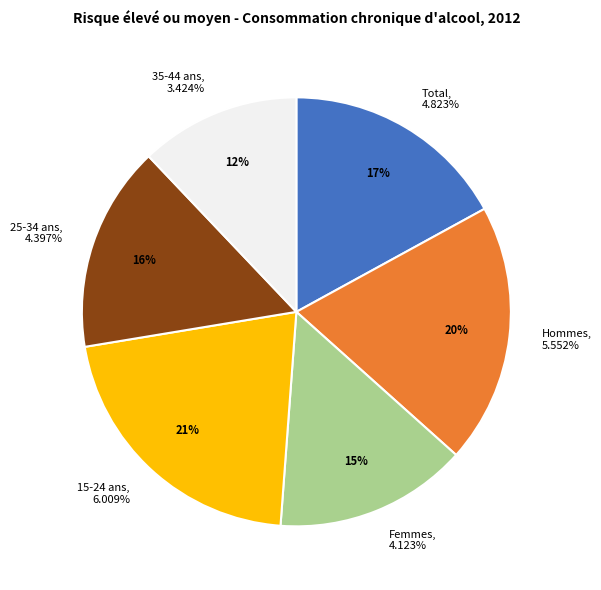

To the nearest percent, what is the combined percentage of 25-34 ans and 15-24 ans?

37%